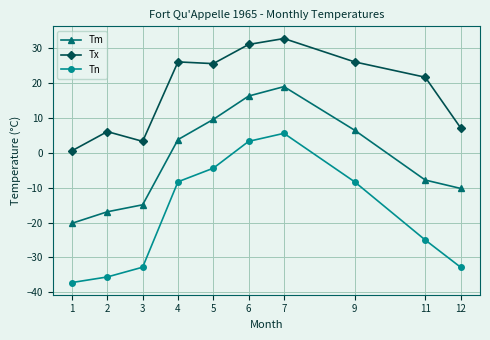

How many negative values does the Tn series have?

8